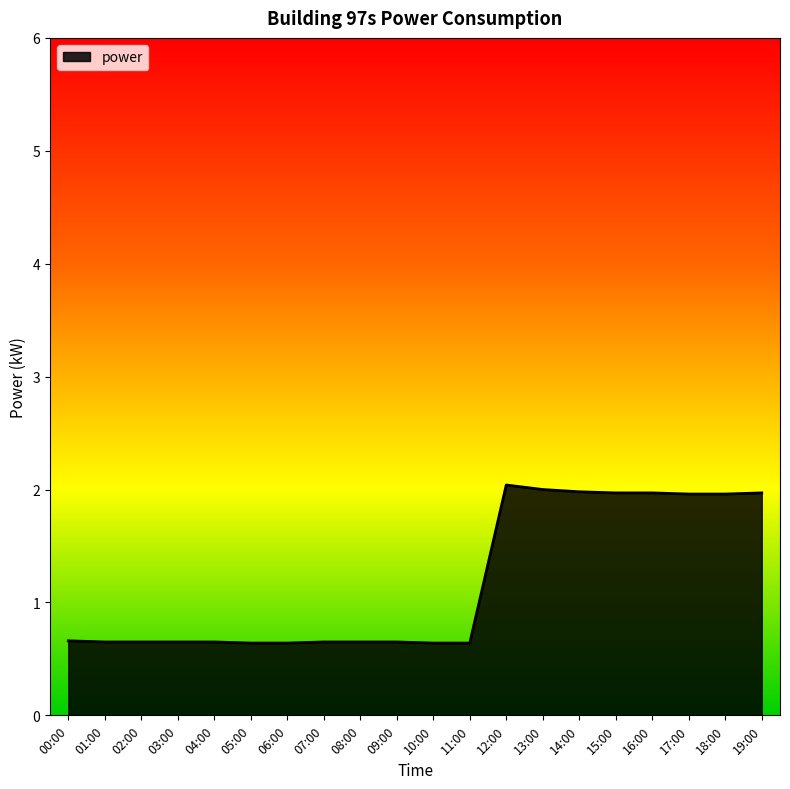

What position from the left is 18:00?

19